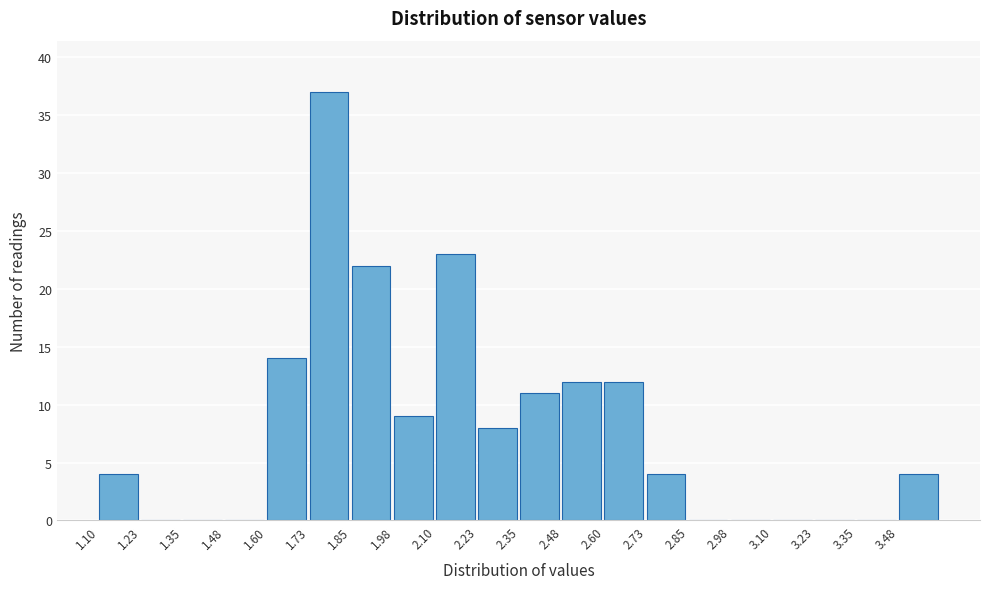

How tall is the bar that spans 1.850 to 1.975 on the x-axis? Neither the bar edges nor the heights are printed on the chart, so give them approximately, as read against the axes.

22